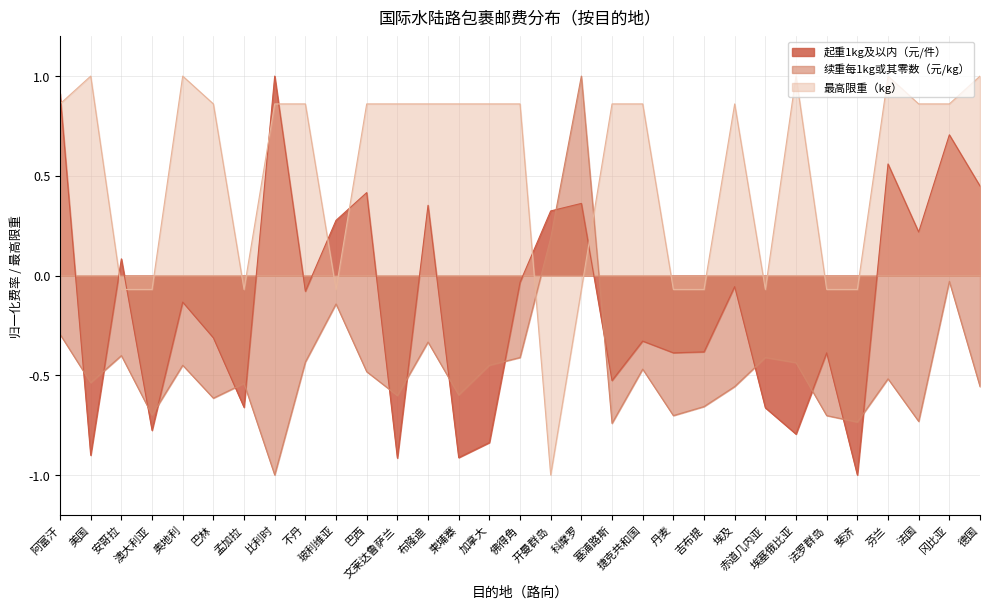

Is it true that 续重每1kg或其零数（元/kg） equals -0.4 at 不丹?

True